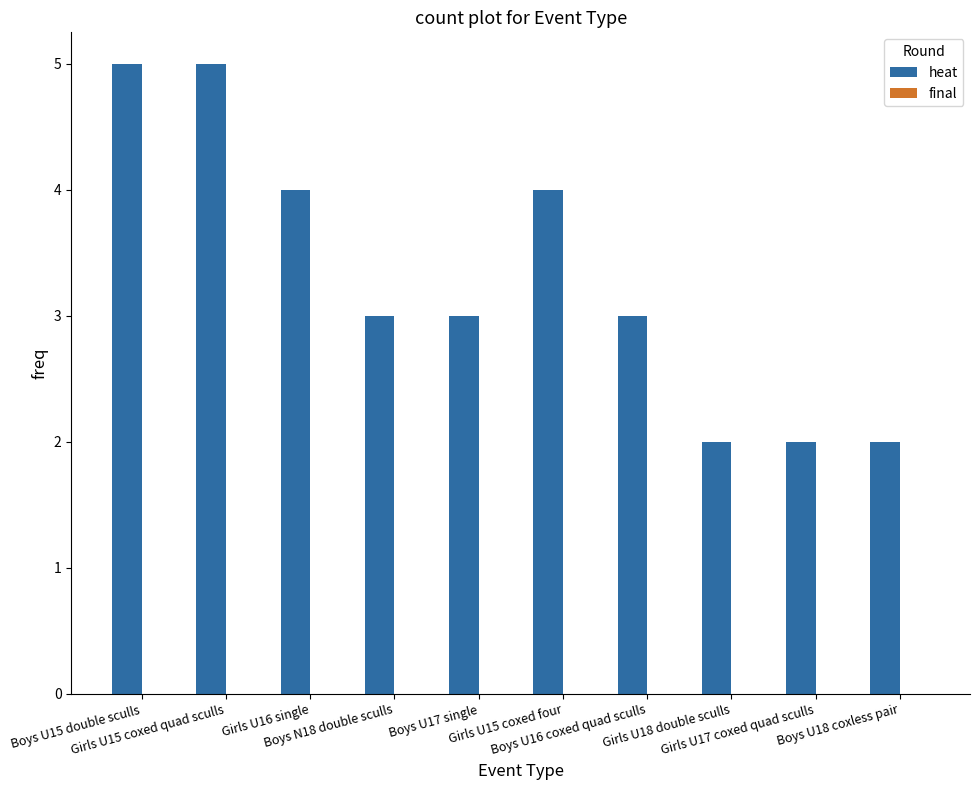

What is the difference between the maximum and minimum values?

3